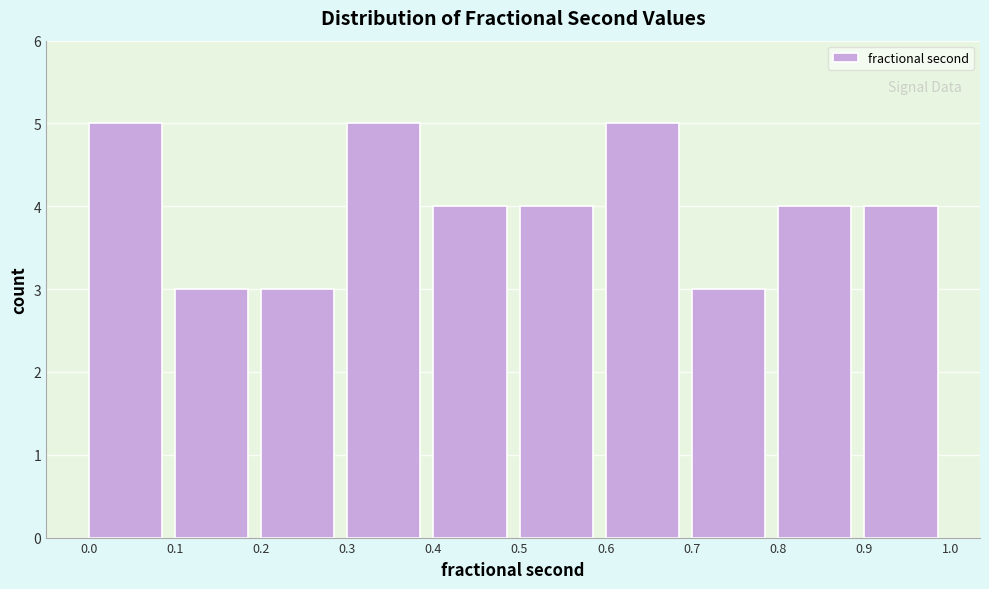

Reading left to right, list every bar in this chart as the range it spans on the x-axis followed by its height. The values are not printed on the chart, so give them approximately, as read against the axis.

0.0 to 0.1: 5
0.1 to 0.2: 3
0.2 to 0.3: 3
0.3 to 0.4: 5
0.4 to 0.5: 4
0.5 to 0.6: 4
0.6 to 0.7: 5
0.7 to 0.8: 3
0.8 to 0.9: 4
0.9 to 1.0: 4